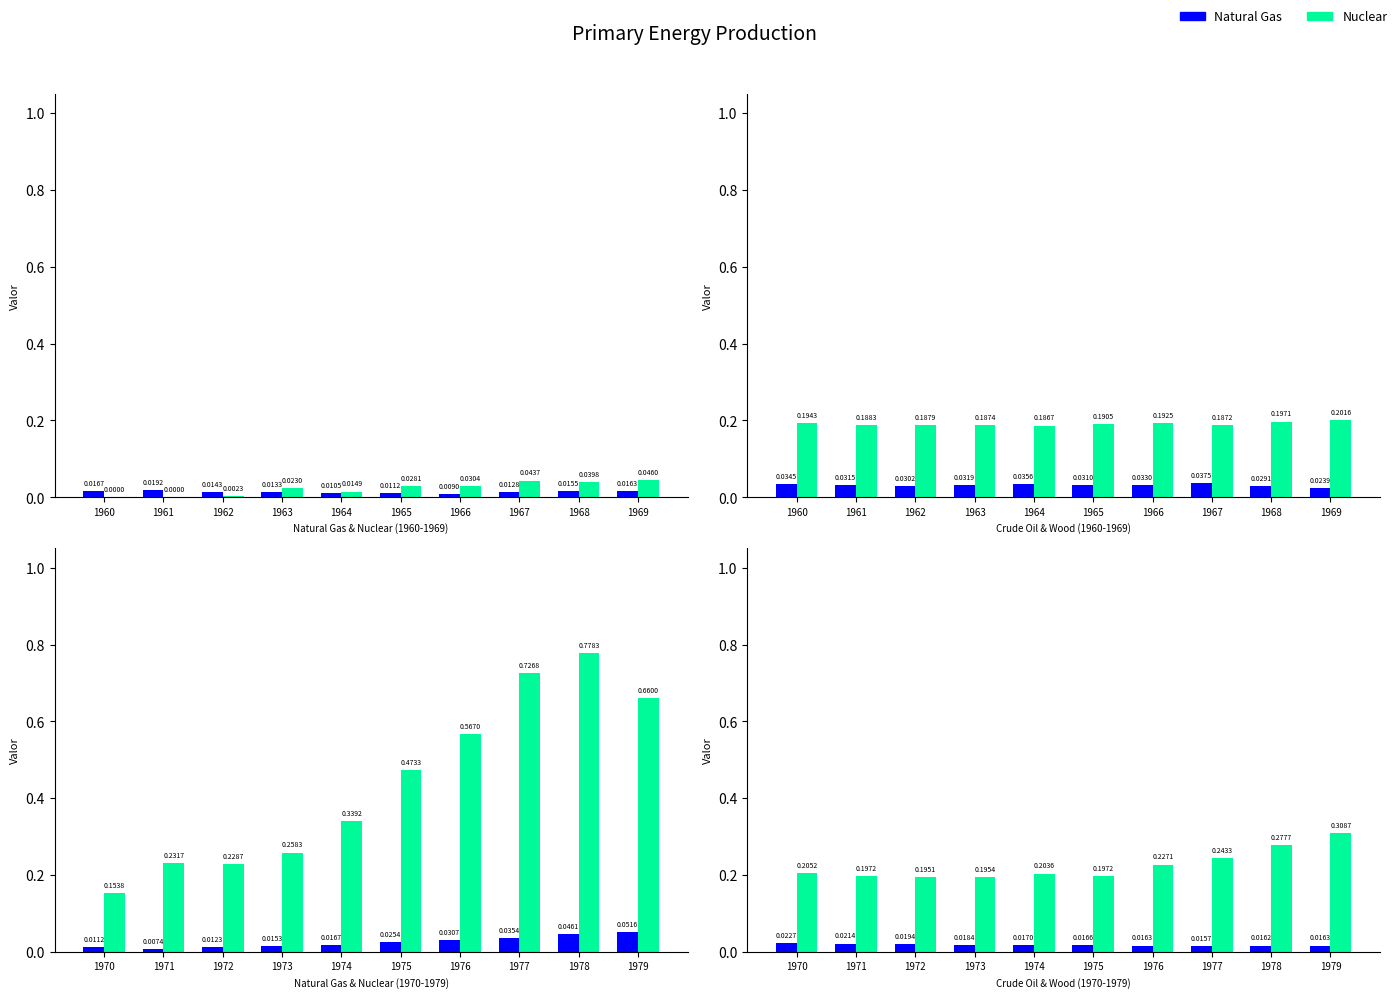

What are all the series names shown in the legend?

Natural Gas, Nuclear